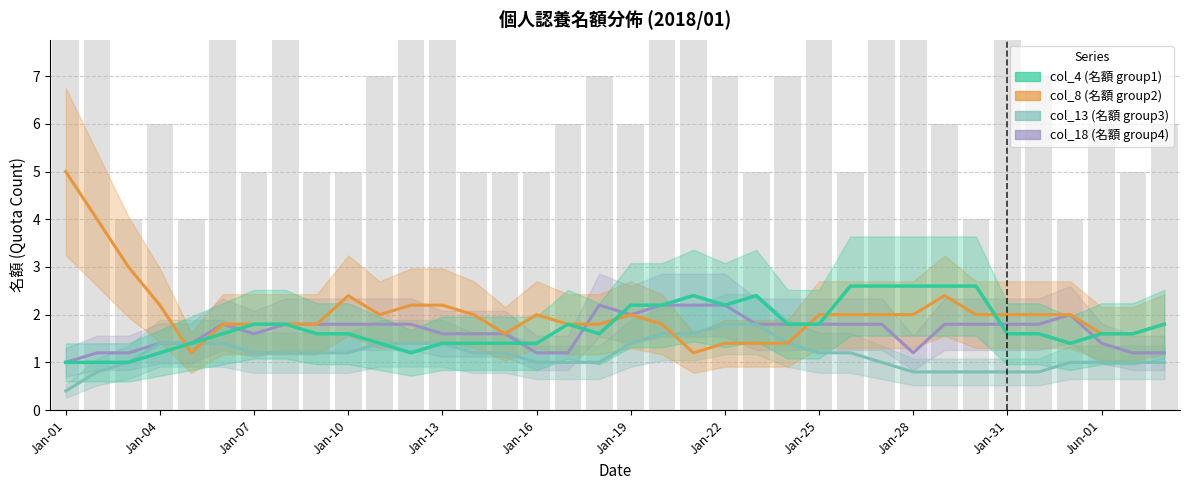

True or false: col_4 (名額 group1) has a value of 2.2 at Jan-19.

True